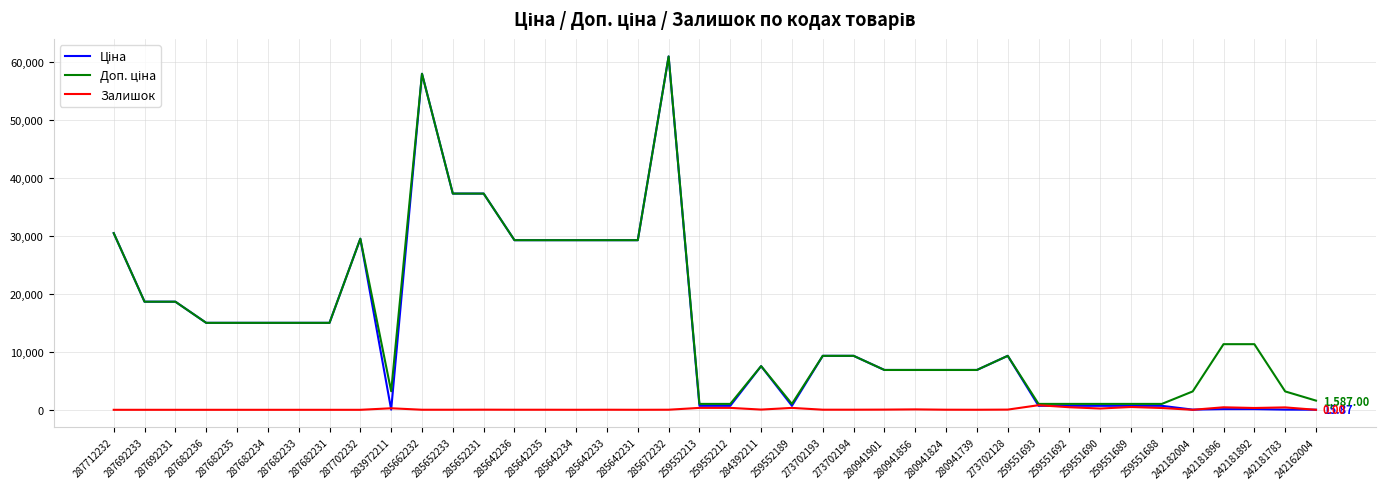

At which category is the sum across all series the highest?

285672232